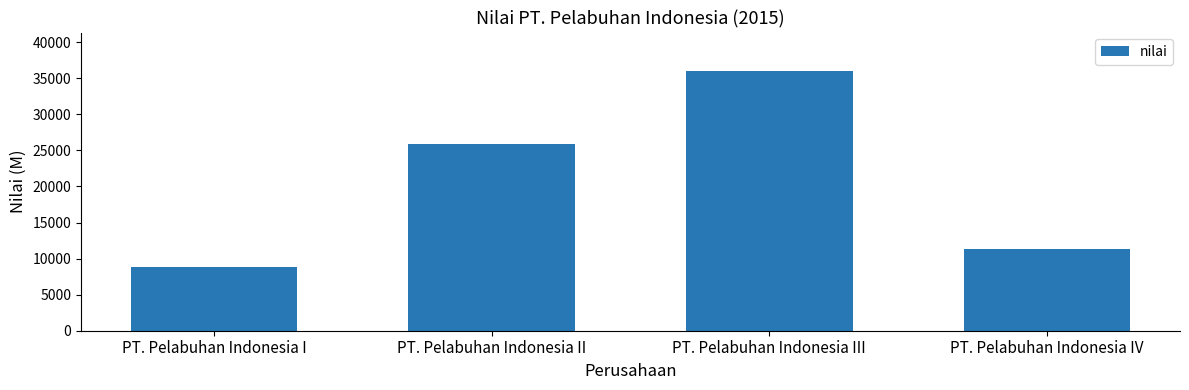

List the labels in order of value, smallest first.

PT. Pelabuhan Indonesia I, PT. Pelabuhan Indonesia IV, PT. Pelabuhan Indonesia II, PT. Pelabuhan Indonesia III